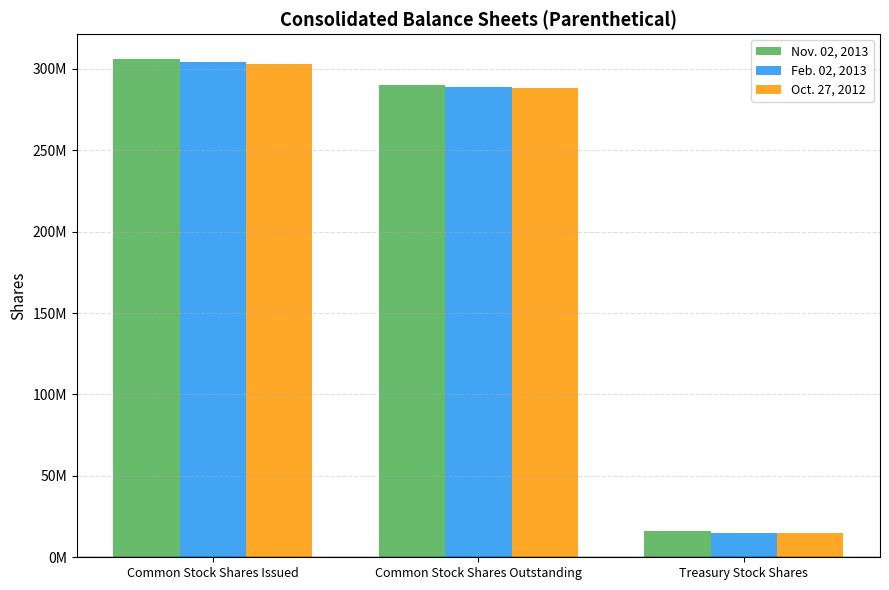

At which label is Oct. 27, 2012 closest to 159000000?

Common Stock Shares Outstanding